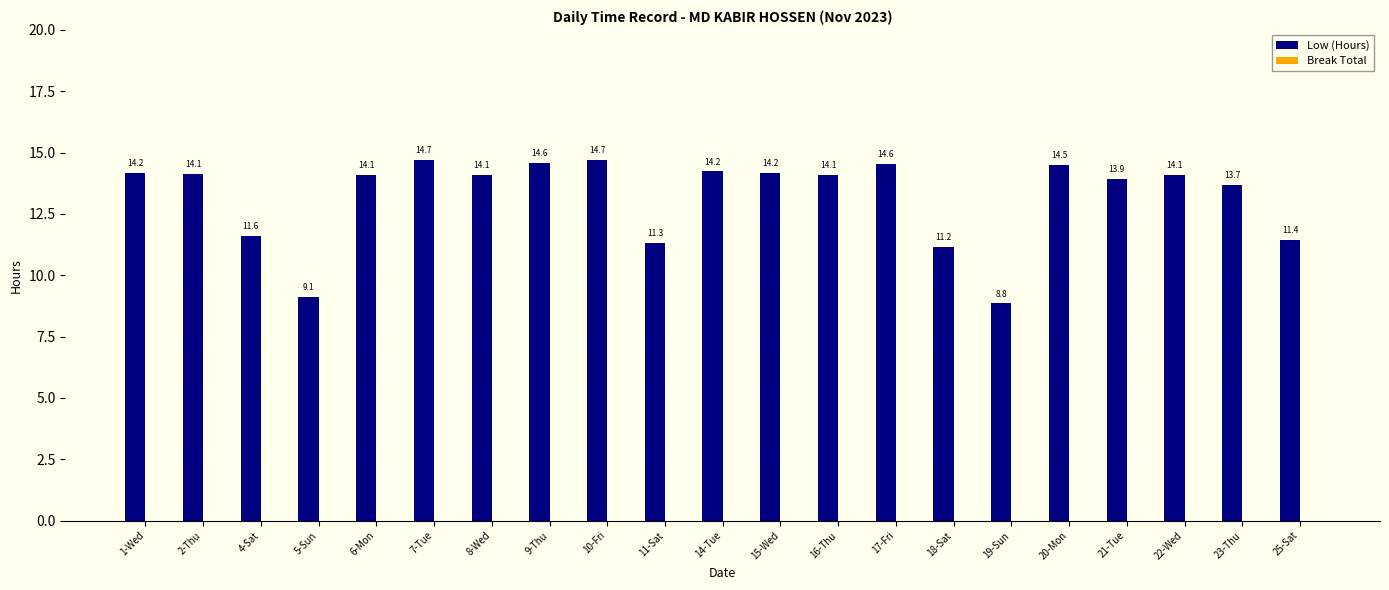

What is the maximum value shown in the chart?

14.7